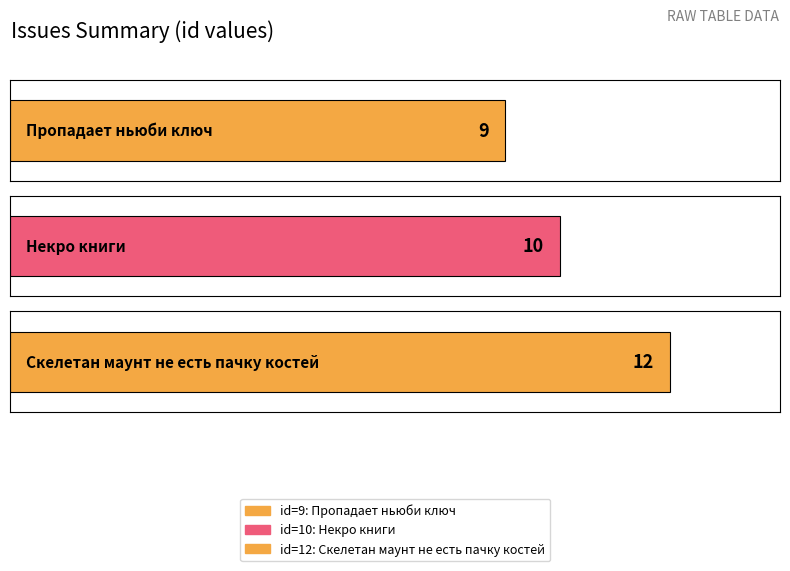

True or false: the data shows 2 at Пропадает ньюби ключ.

False